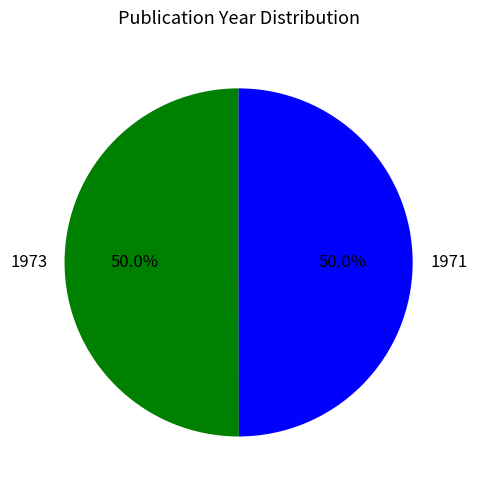

What is the ratio of the value at 1973 to the value at 1971?

1.0